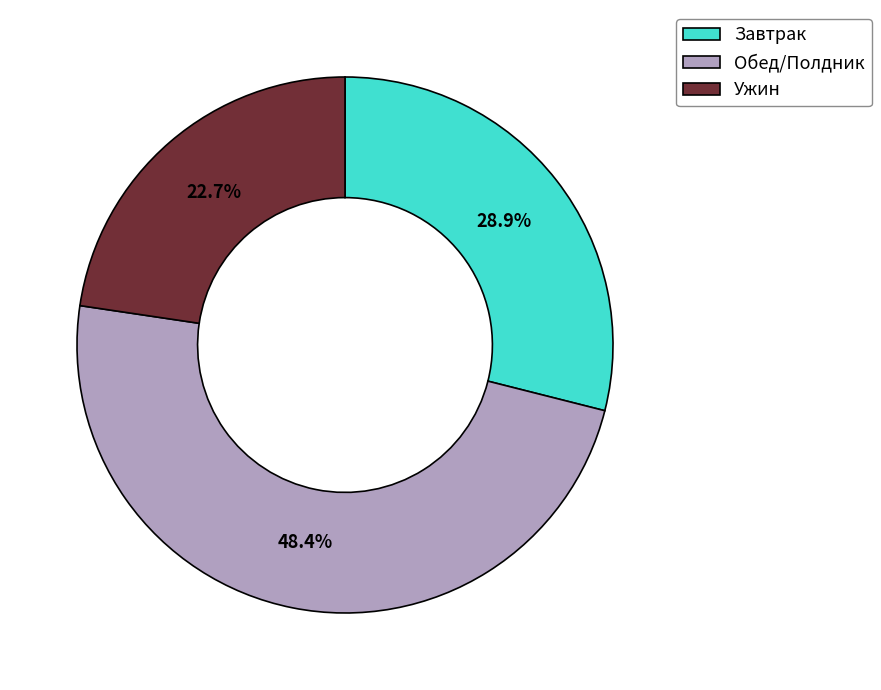

Which slice is the largest?

Обед/Полдник